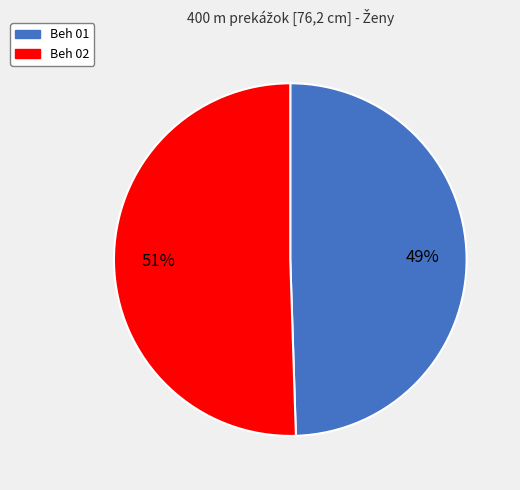

Combined, do Beh 01 and Beh 02 account for over 50%?

Yes